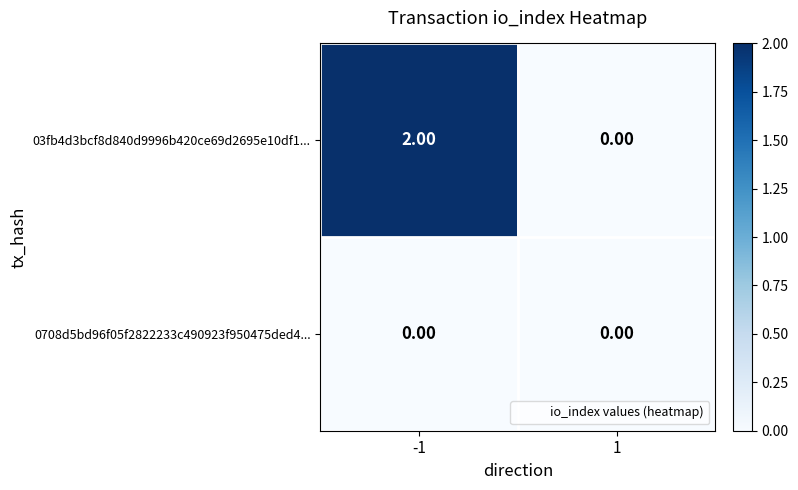

Which series changed the most between -1 and 1?

03fb4d3bcf8d840d9996b420ce69d2695e10df1...